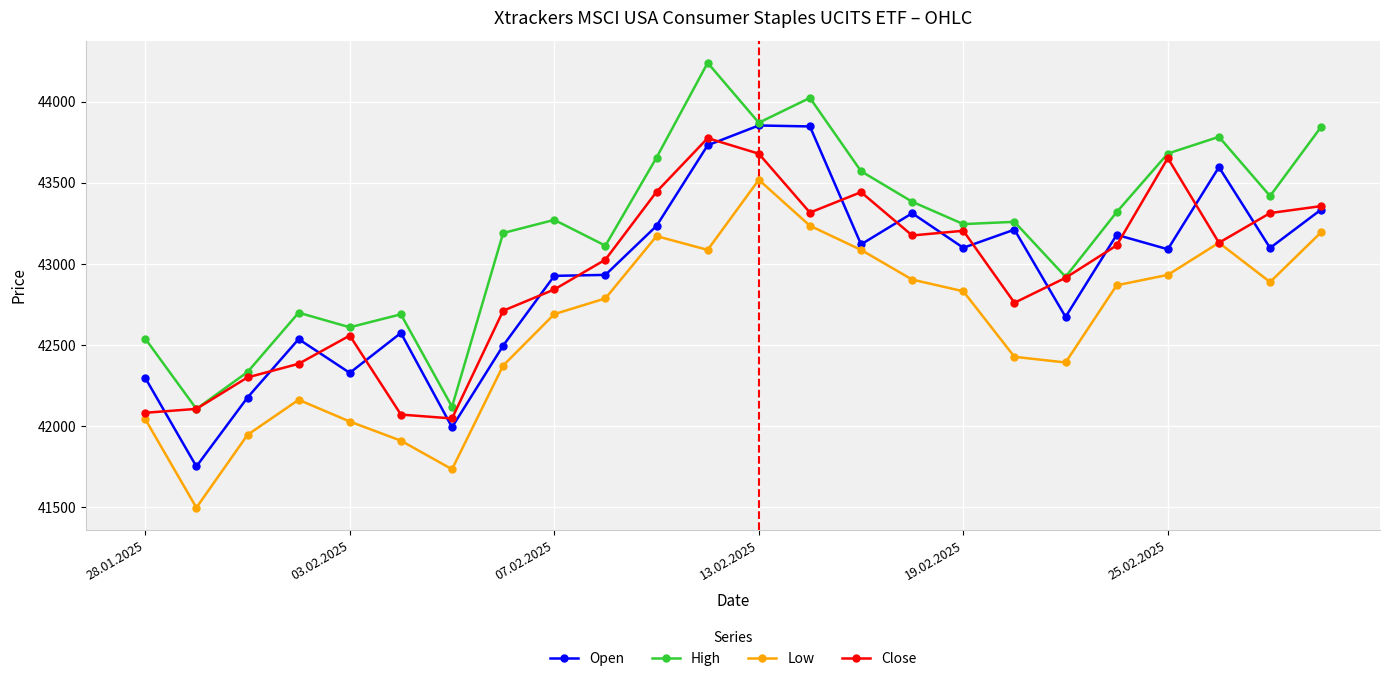

What is the minimum value for Open?

41752